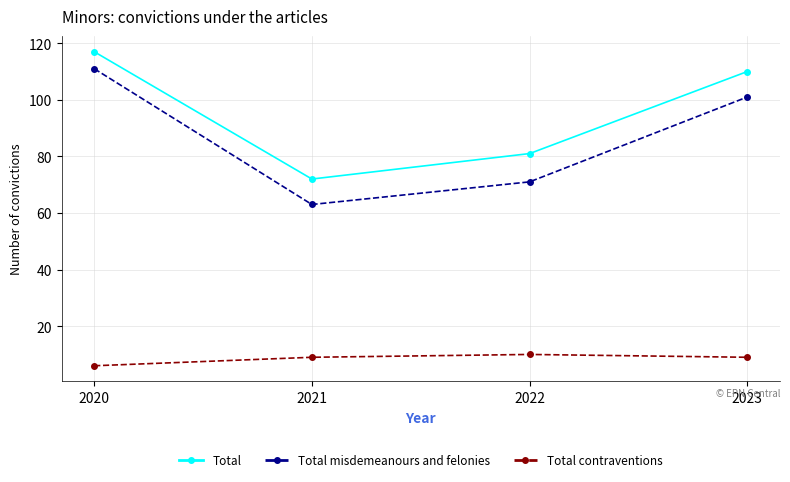

What is the difference between the highest and lowest values at 2023?

101